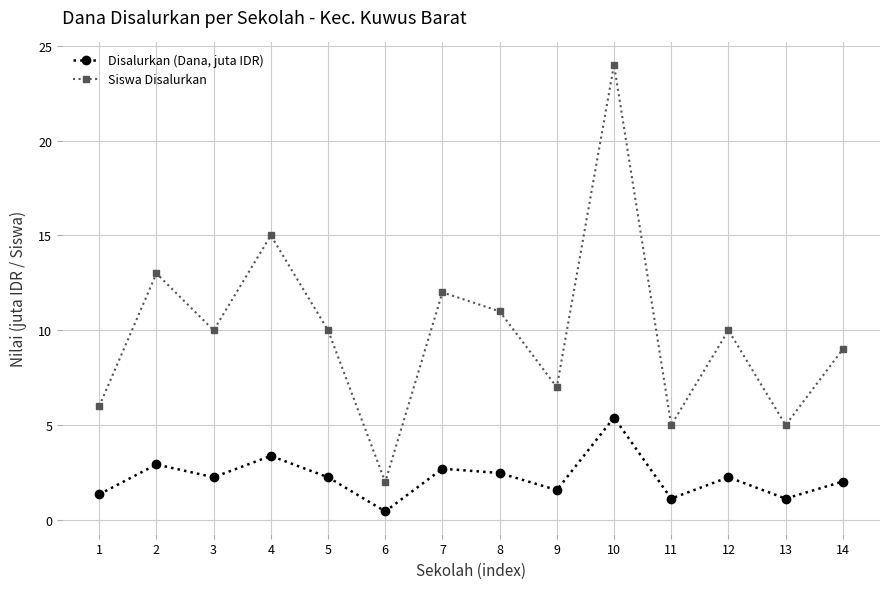

True or false: Disalurkan (Dana, juta IDR) has more than 1 interior local peaks.

True